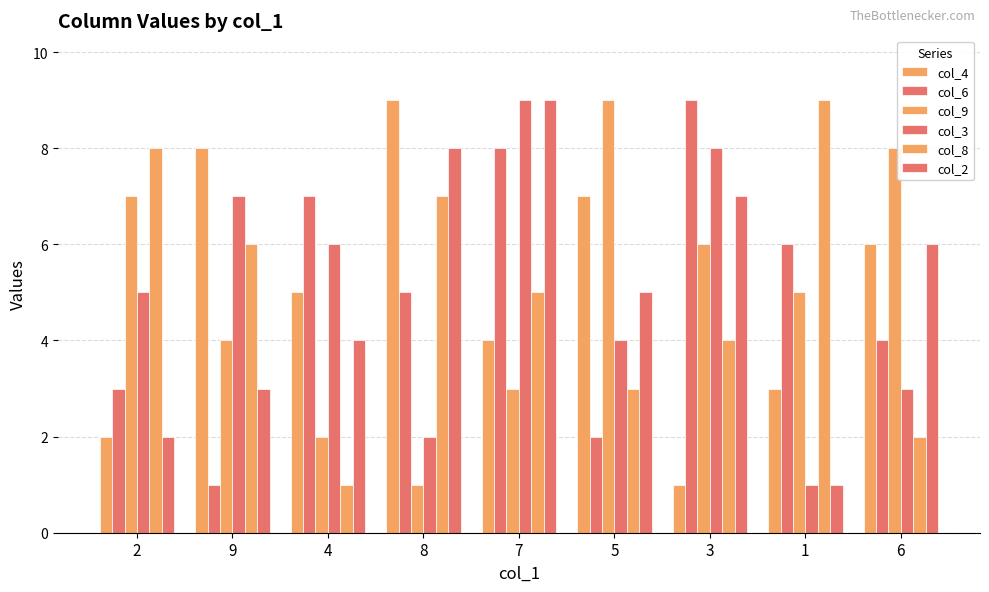

What is the spread (max minus min) of values at 4?

6